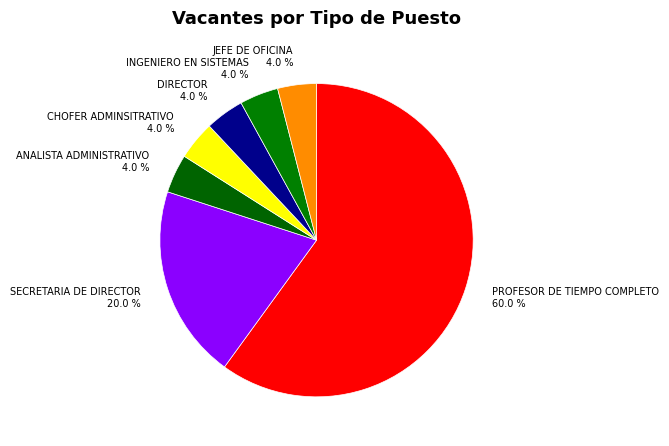

Does any single category account for the majority?

Yes